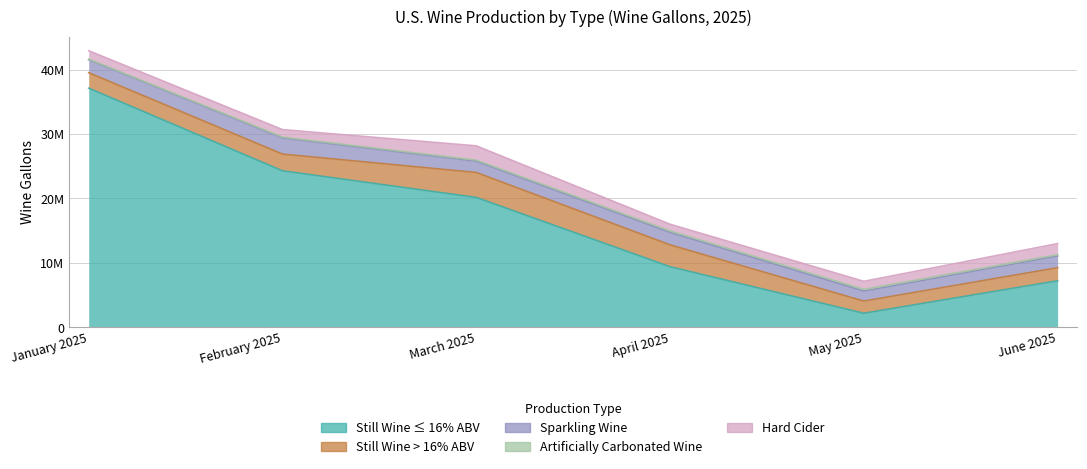

True or false: Artificially Carbonated Wine and Still Wine > 16% ABV cross at least once.

False